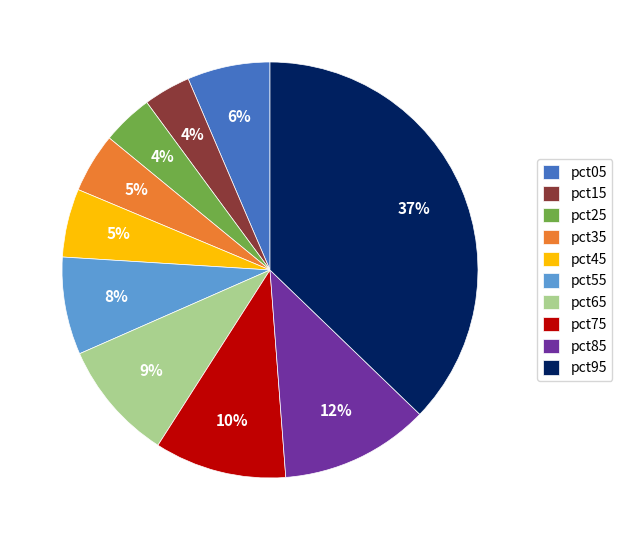

Combined, do pct95 and pct65 account for over 50%?

No